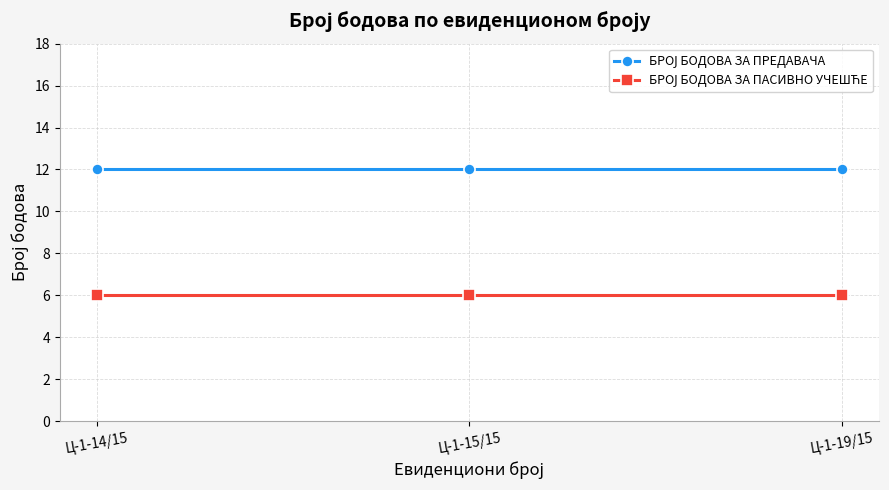

Count the number of categories in the chart.

3